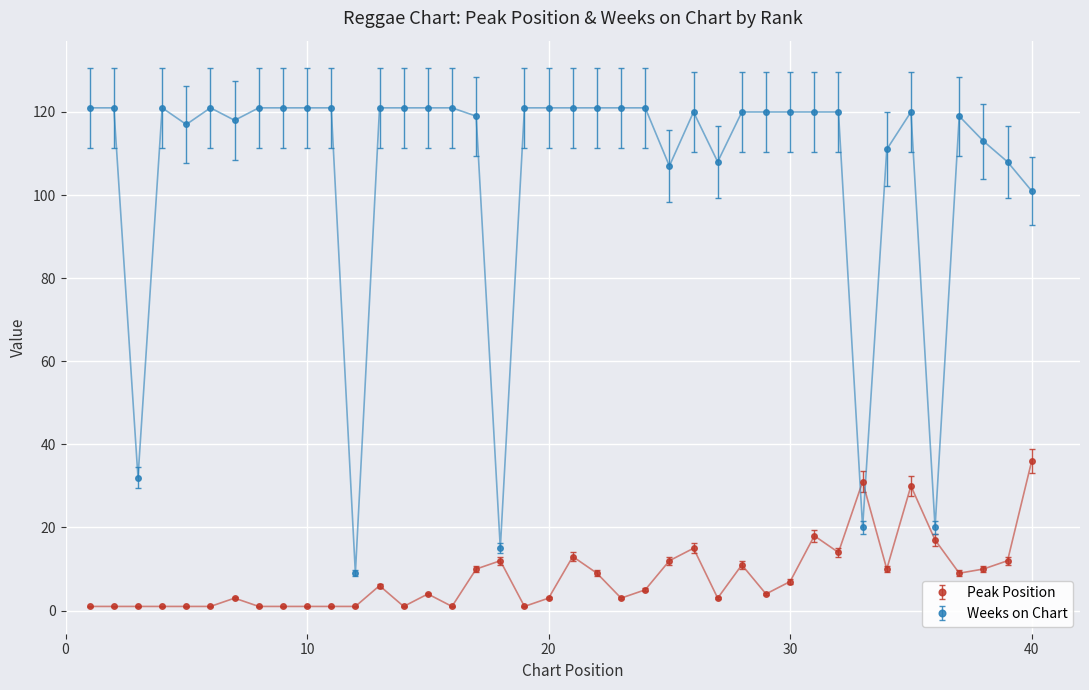

How many categories are shown in the chart?

40